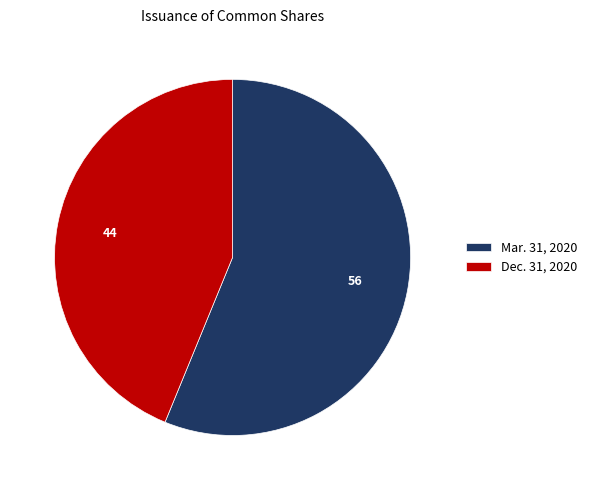

Do Mar. 31, 2020 and Dec. 31, 2020 together represent more than half of the pie?

Yes